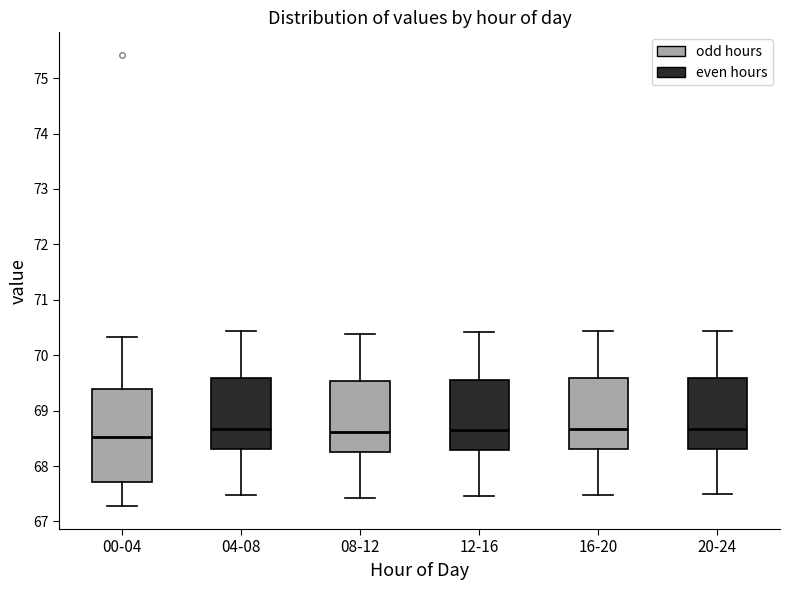

Reading left to right, transcribe this box plot: for each box, give where its median line is, the range the box spans, and where its two whiskers end, as read against the y-axis. The values are not printed on the chart, so give them approximately, as read against the axis.

00-04: median 68.5, box 67.7 to 69.4, whiskers 67.3 to 70.3
04-08: median 68.7, box 68.3 to 69.6, whiskers 67.5 to 70.4
08-12: median 68.6, box 68.3 to 69.5, whiskers 67.4 to 70.4
12-16: median 68.6, box 68.3 to 69.6, whiskers 67.5 to 70.4
16-20: median 68.7, box 68.3 to 69.6, whiskers 67.5 to 70.4
20-24: median 68.7, box 68.3 to 69.6, whiskers 67.5 to 70.4